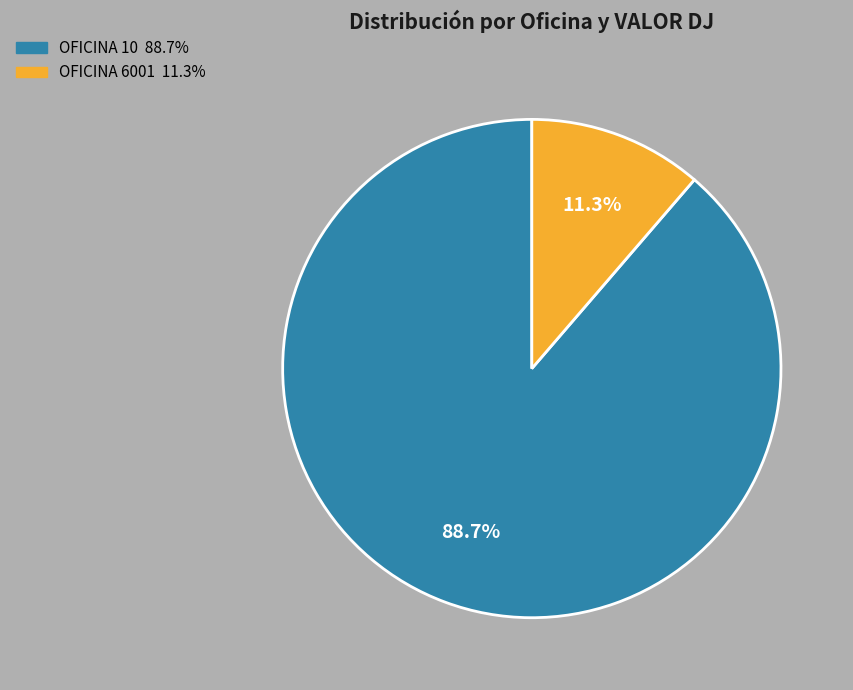

Is there any slice that represents more than half of the pie?

Yes